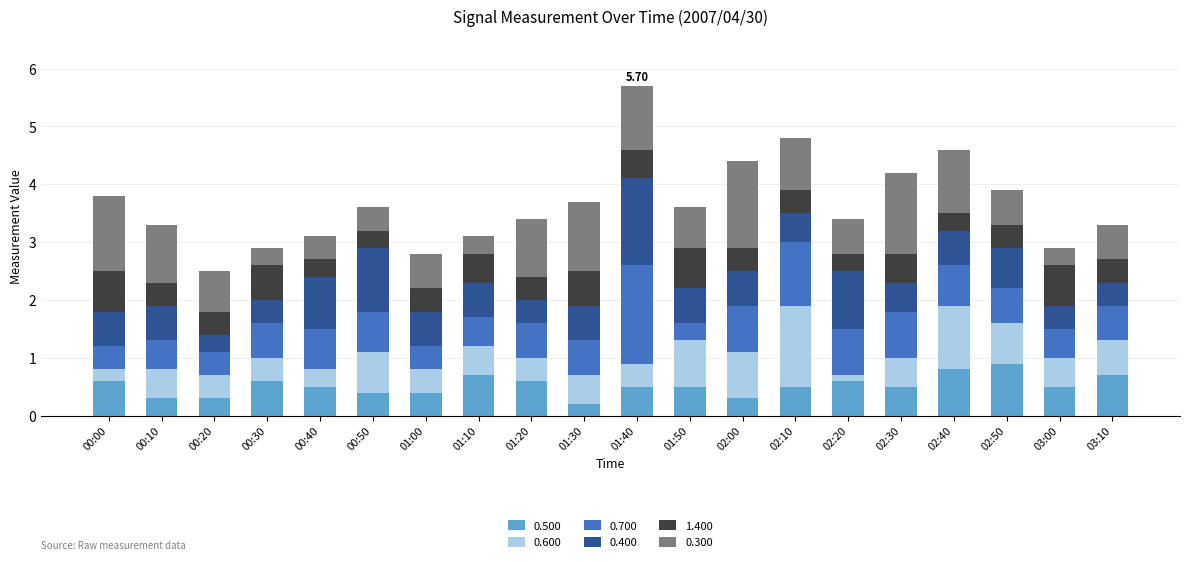

Does the chart contain any negative values?

No